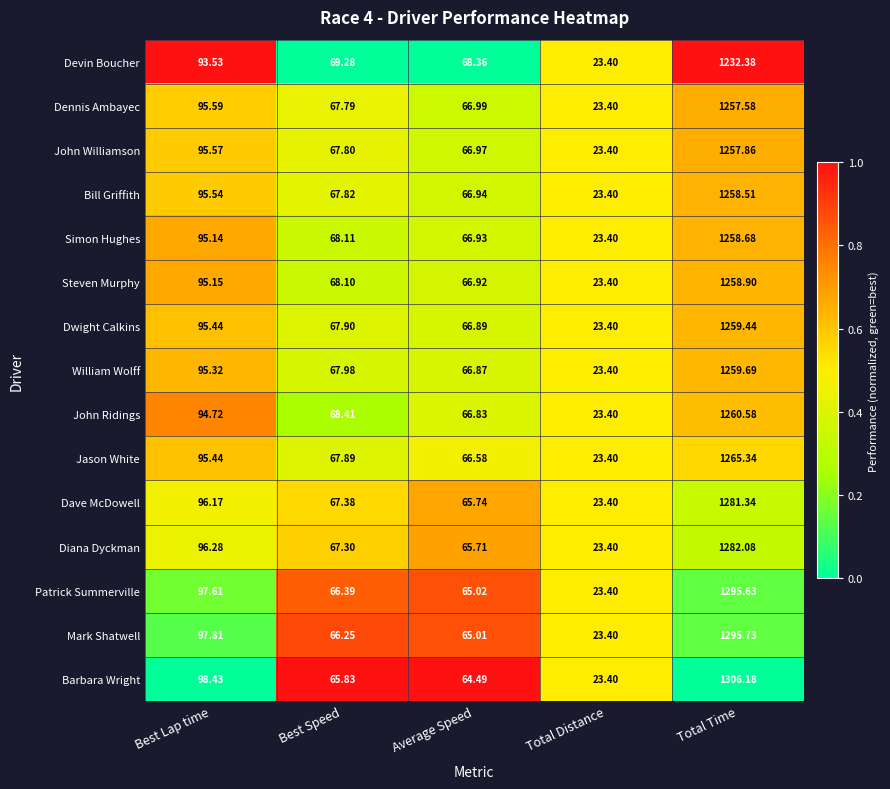

At which category is the sum across all series the highest?

Total Time